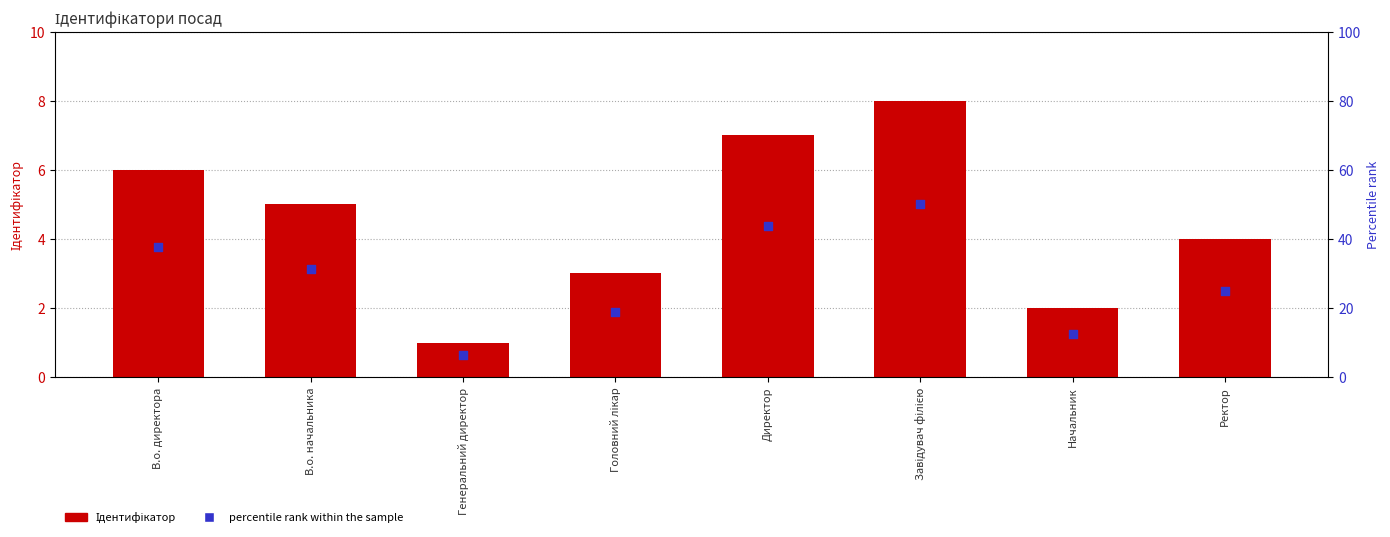

At which category is the sum across all series the highest?

Завідувач філією